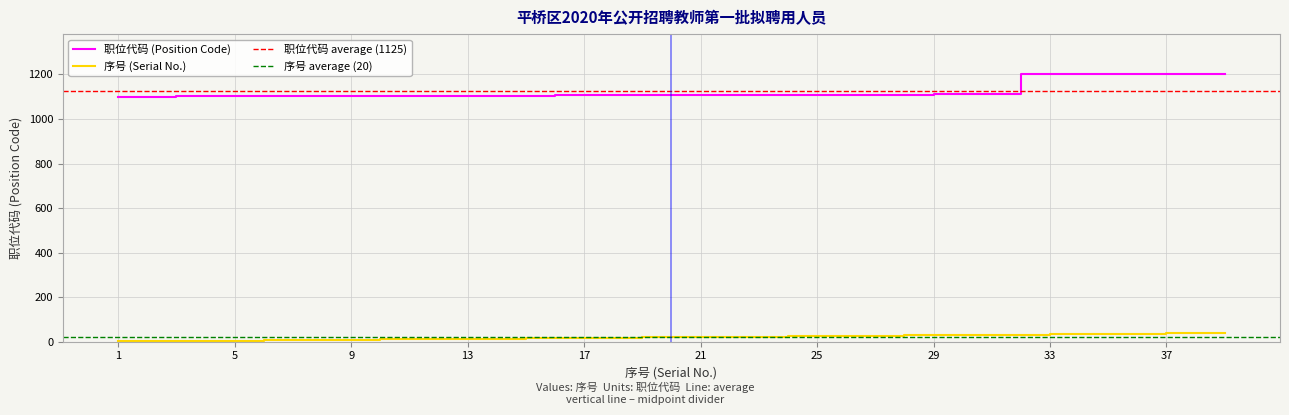

The 序号 (Serial No.) series shows 20 at 30. True or false?

False